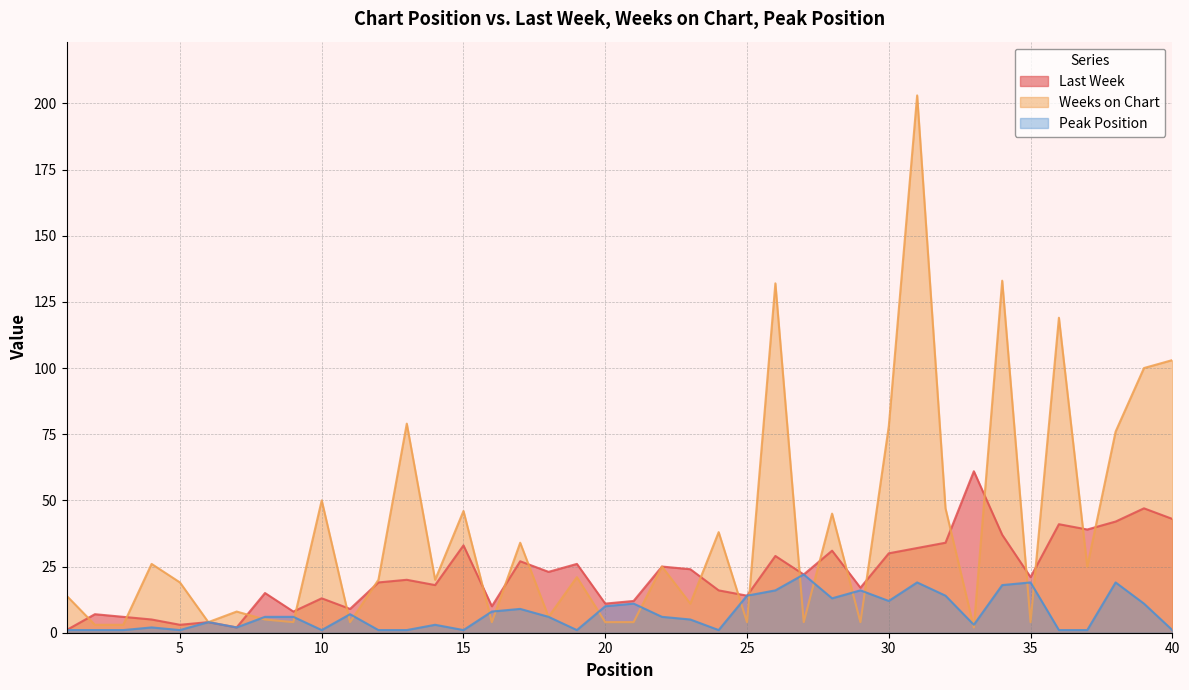

Where do Peak Position and Weeks on Chart first cross each other?

7 and 8